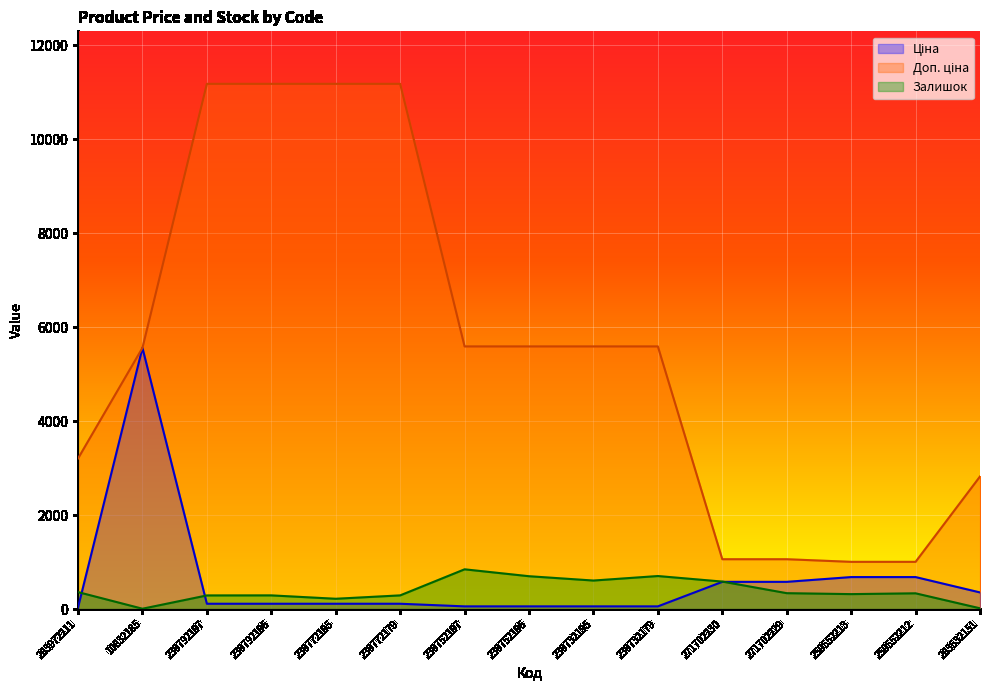

Where is Доп. ціна nearest to the value 6093?

239752197